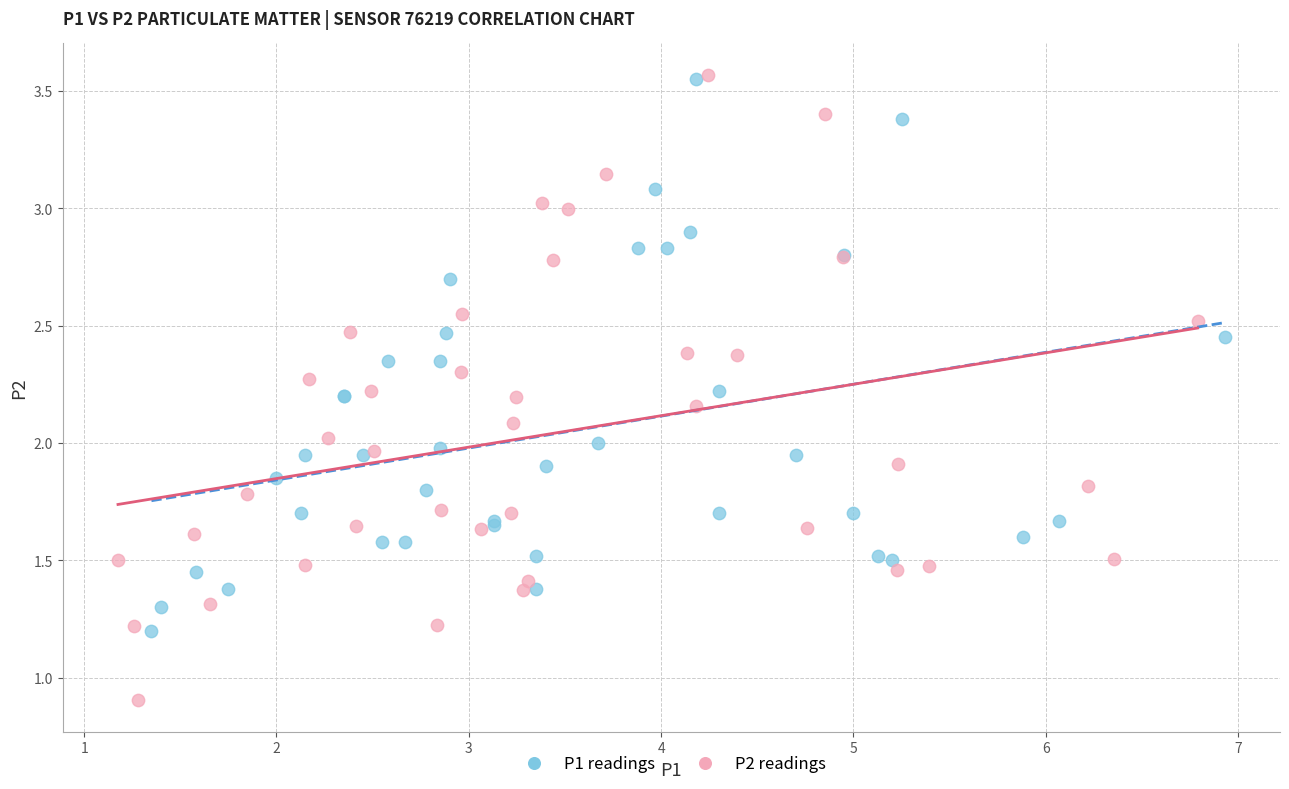

Which series has the largest Y range (max minus min)?

P2 readings